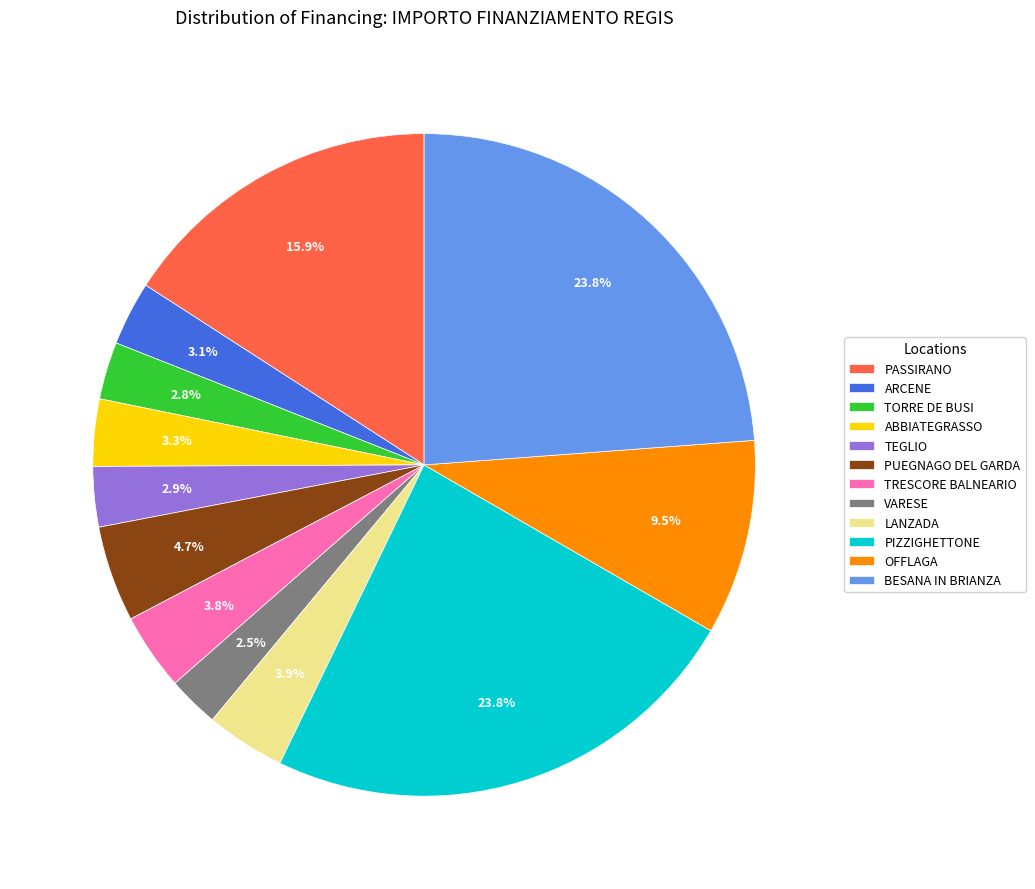

What is the ratio of the value at OFFLAGA to the value at ARCENE?

3.1